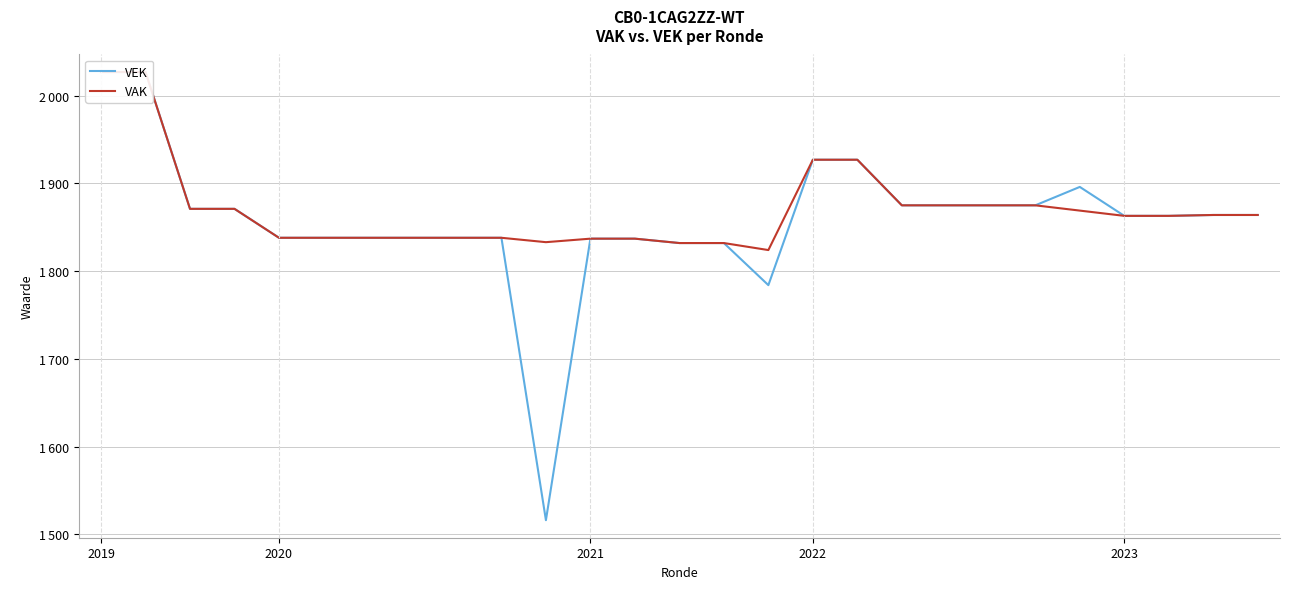

What is the total value across all series at 25?

3728